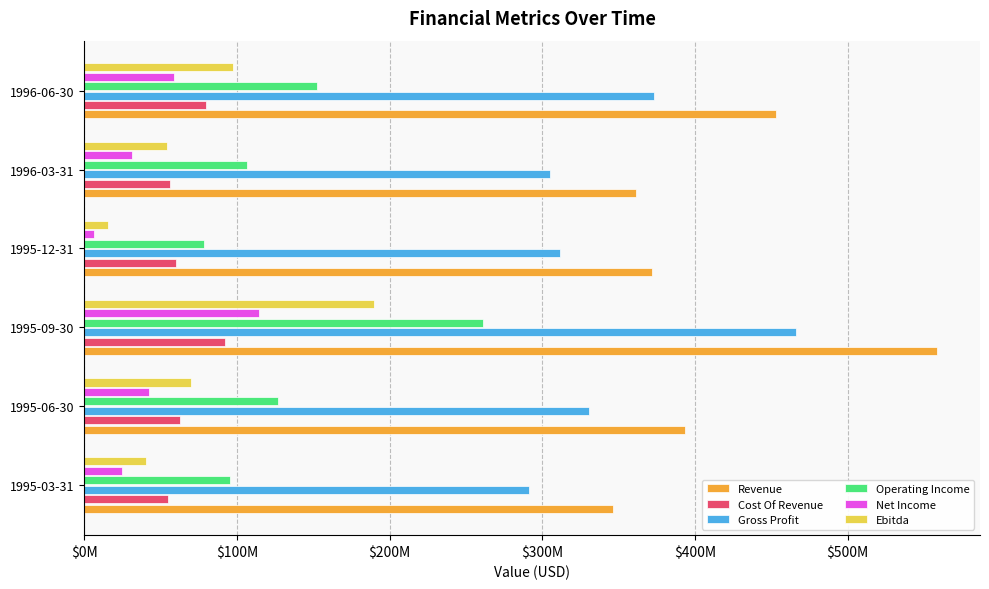

Which series has the largest total across all categories?

Revenue